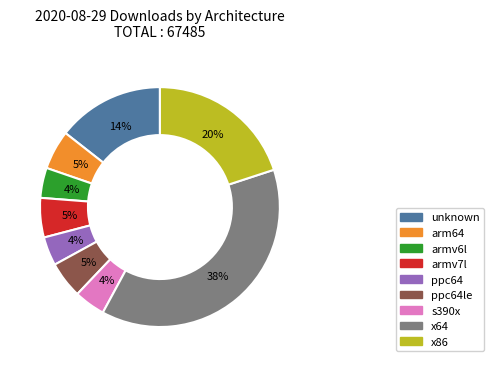

Is there any slice that represents more than half of the pie?

No